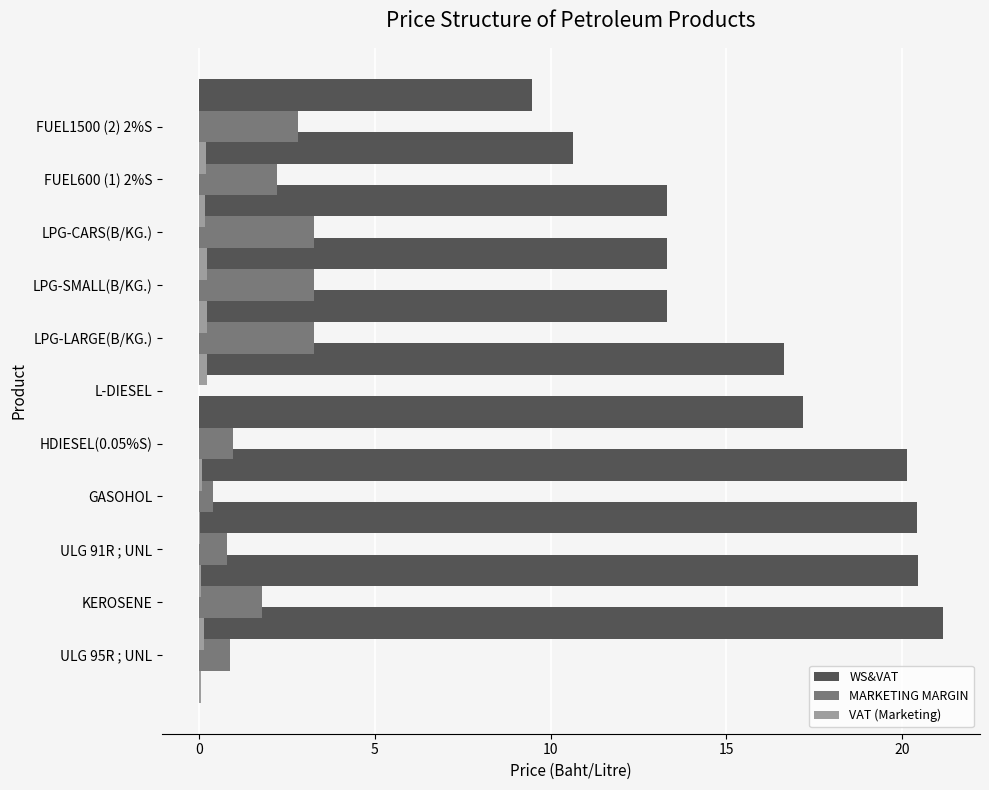

Reading left to right, transcribe all the data shown in this chart.

WS&VAT: 21.2	20.5	20.4	20.2	17.2	16.7	13.3	13.3	13.3	10.6	9.5
MARKETING MARGIN: 0.9	1.8	0.8	0.4	0.9	-0.0	3.3	3.3	3.3	2.2	2.8
VAT (Marketing): 0.1	0.1	0.1	0.0	0.1	-0.0	0.2	0.2	0.2	0.2	0.2